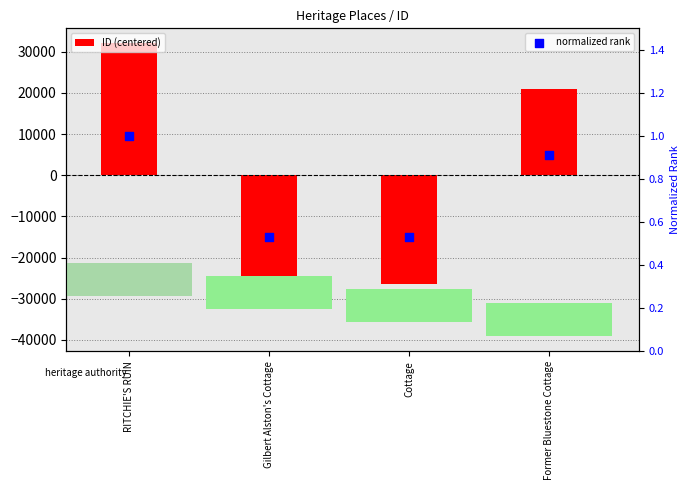

Which series contains the lowest Y value?

ID (centered)